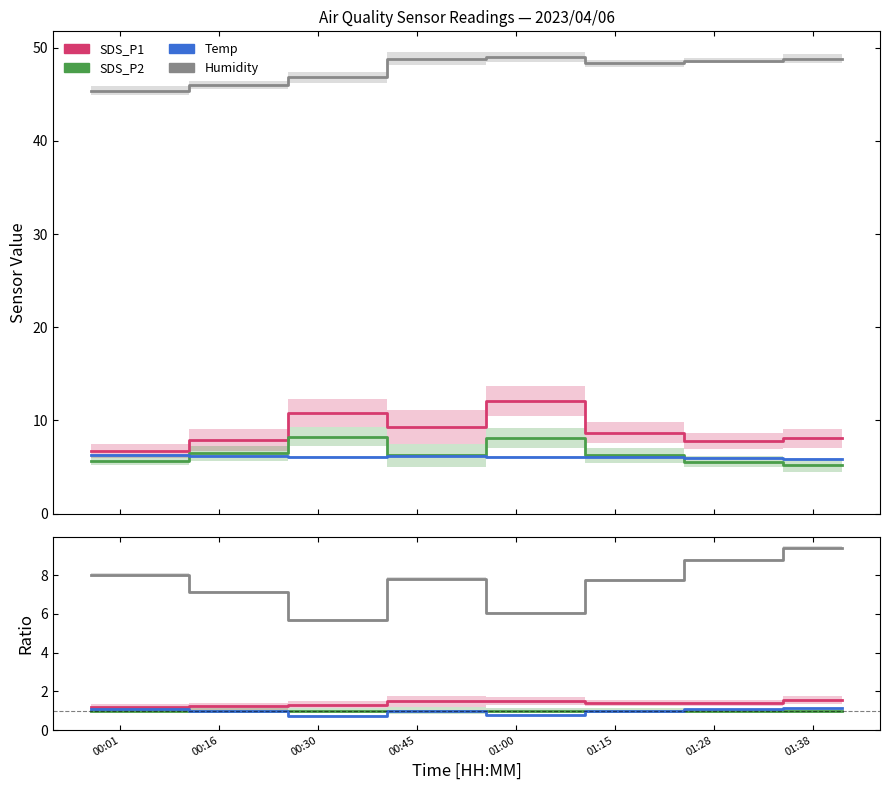

Where is SDS_P1 nearest to the value 1?

00:01